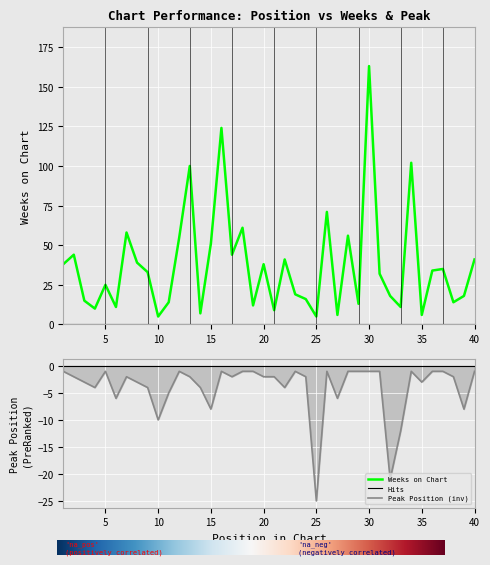

The Peak Position series shows -2 at 24. True or false?

True